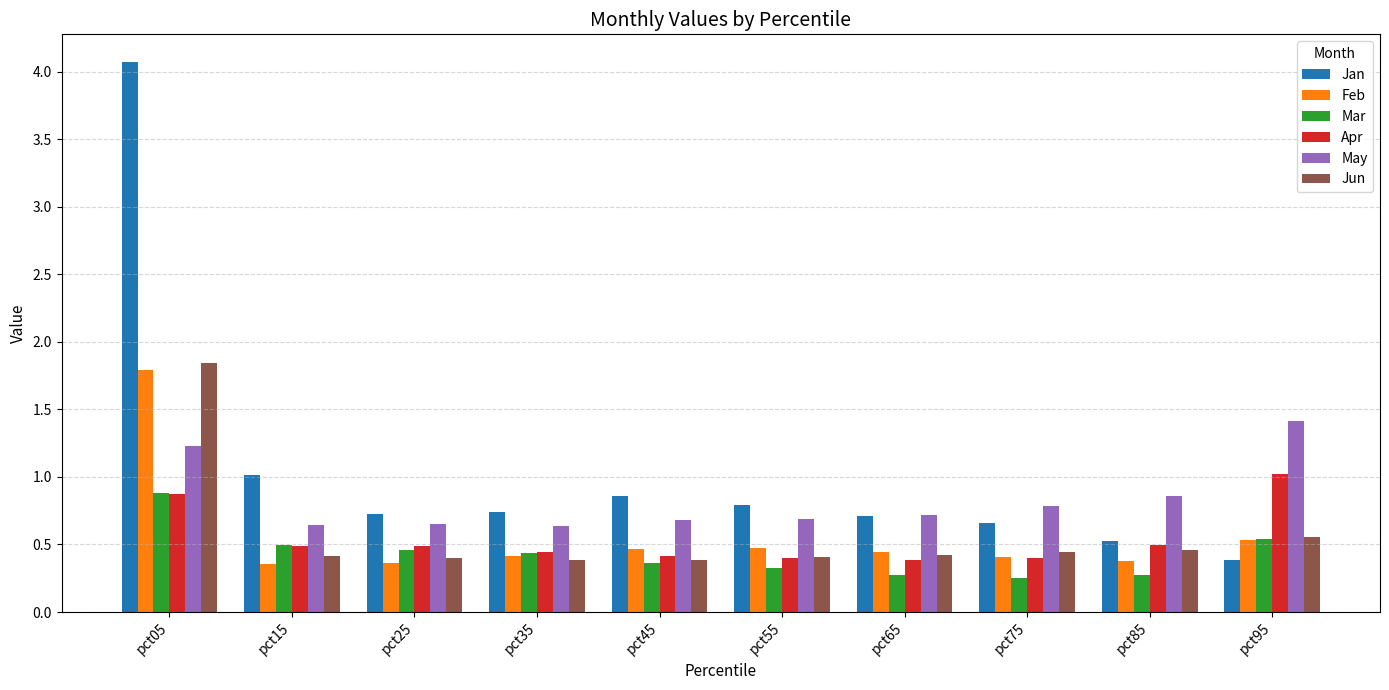

True or false: Feb has a value of 0.6 at pct25.

False